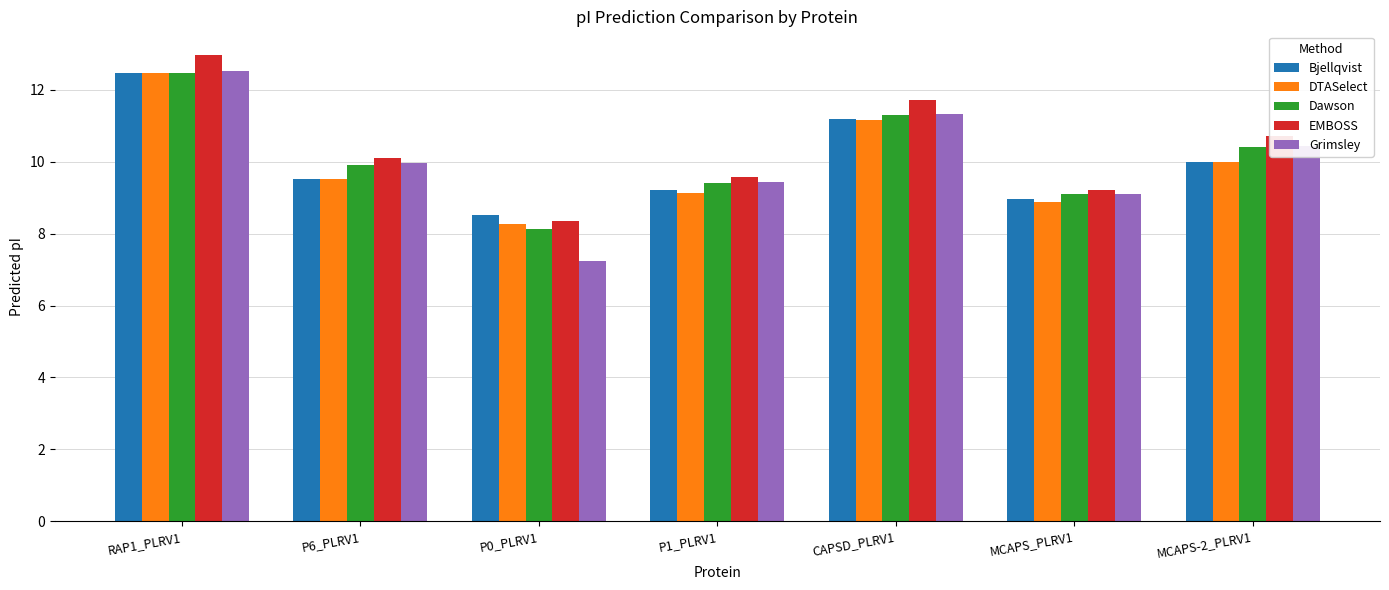

Reading left to right, what are all the values shown in this chart?

Bjellqvist: 12.5	9.5	8.5	9.2	11.2	9.0	10.0
DTASelect: 12.5	9.5	8.3	9.1	11.2	8.9	10.0
Dawson: 12.5	9.9	8.1	9.4	11.3	9.1	10.4
EMBOSS: 13.0	10.1	8.4	9.6	11.7	9.2	10.7
Grimsley: 12.5	10.0	7.2	9.4	11.3	9.1	10.5